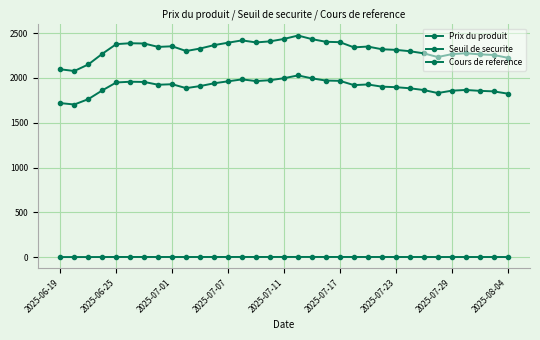

What is the label of the 15th point from the right?

18